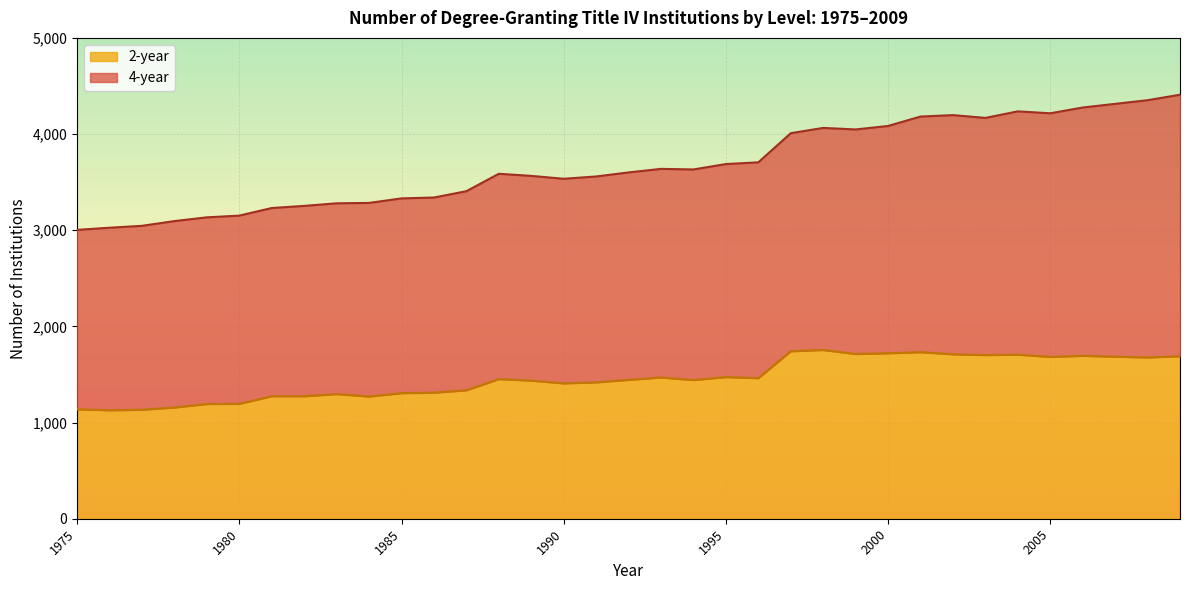

What is the spread (max minus min) of values at 2009?

2719